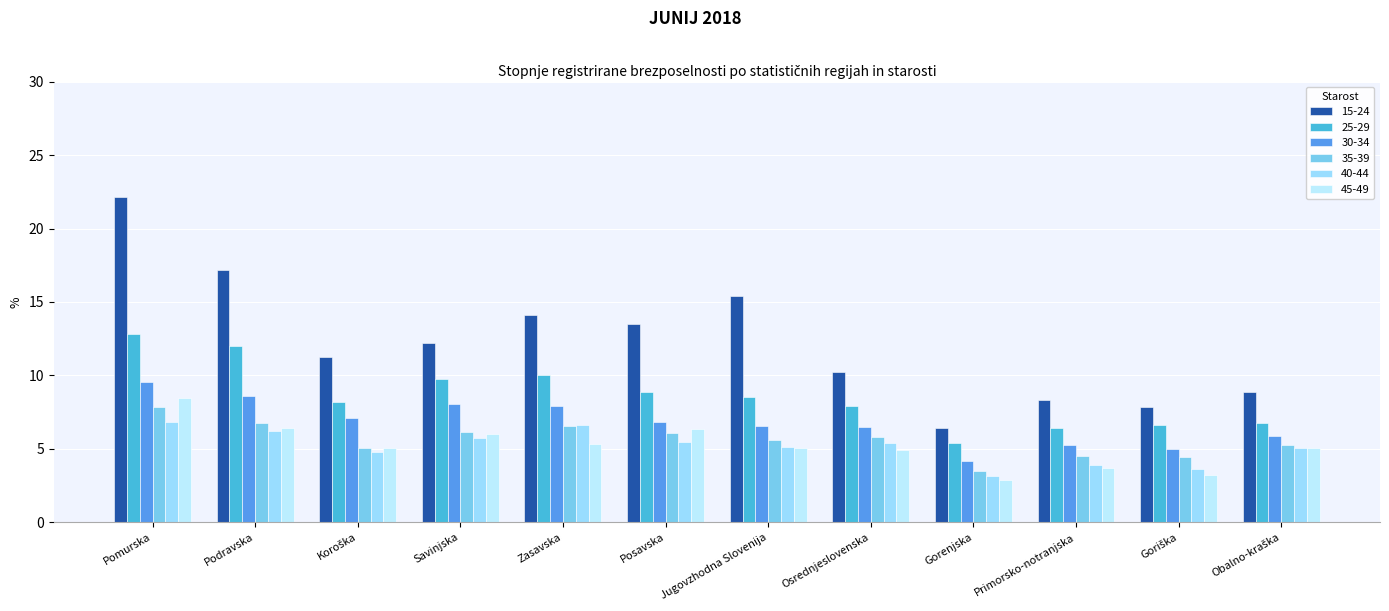

True or false: 40-44 has a value of 3.9 at Primorsko-notranjska.

True